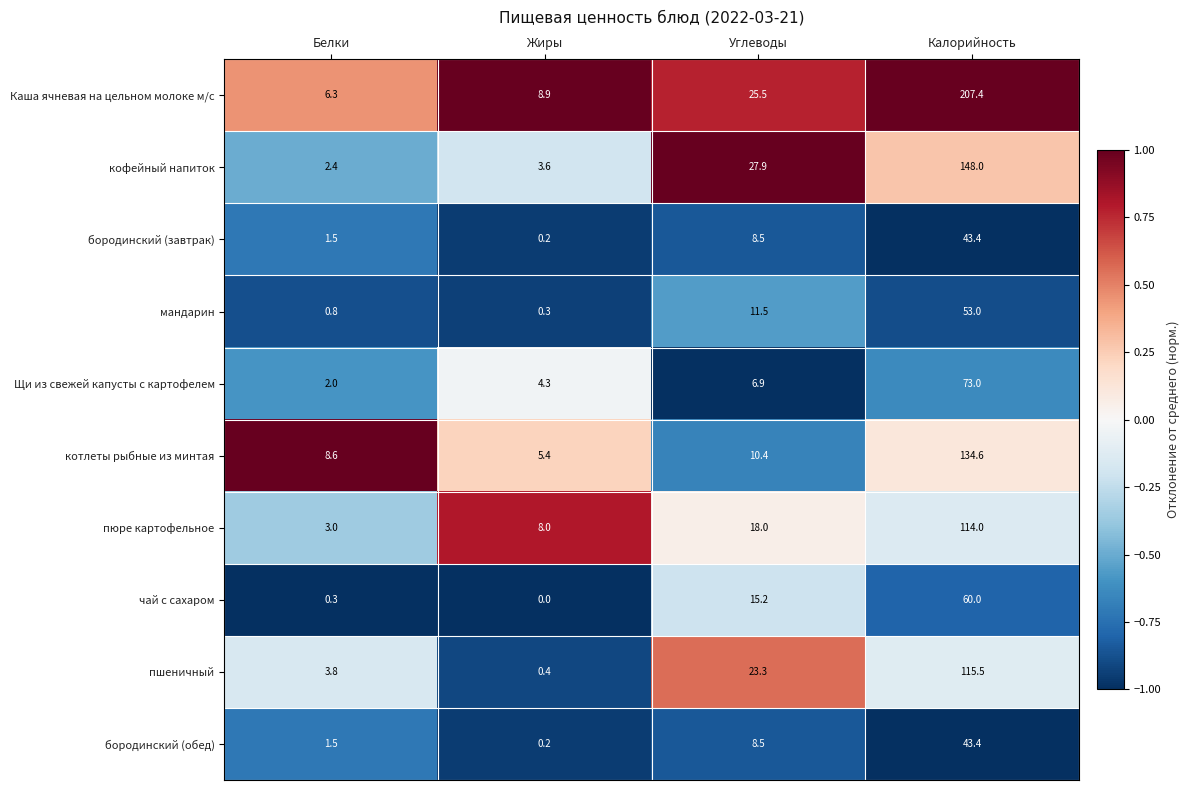

Count the number of categories in the chart.

4